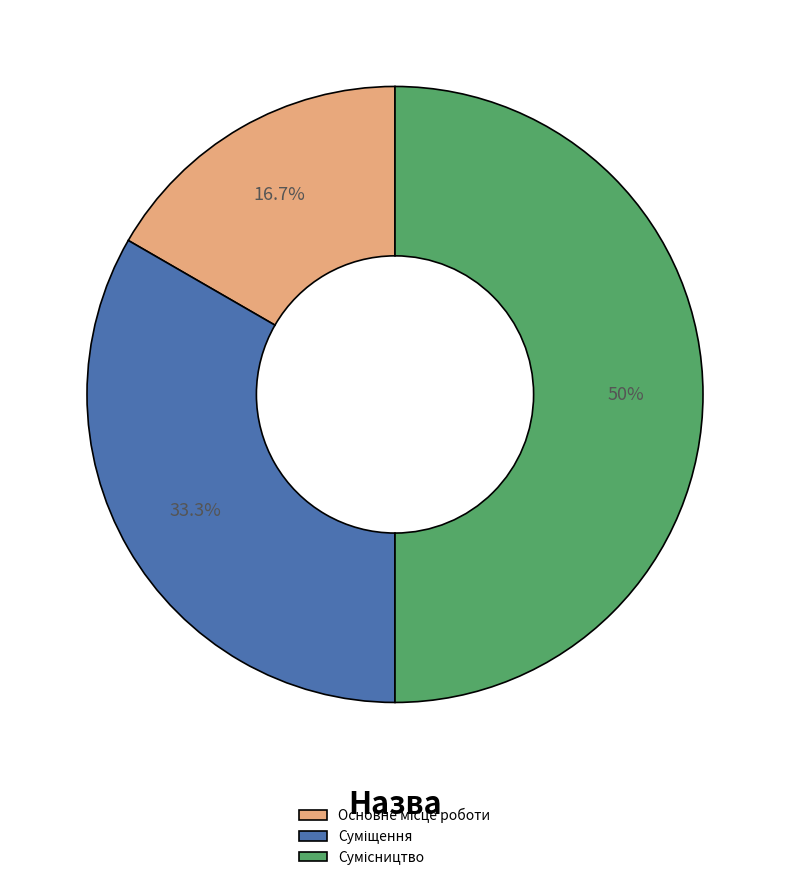

To the nearest percent, what portion does Основне місце роботи represent?

17%